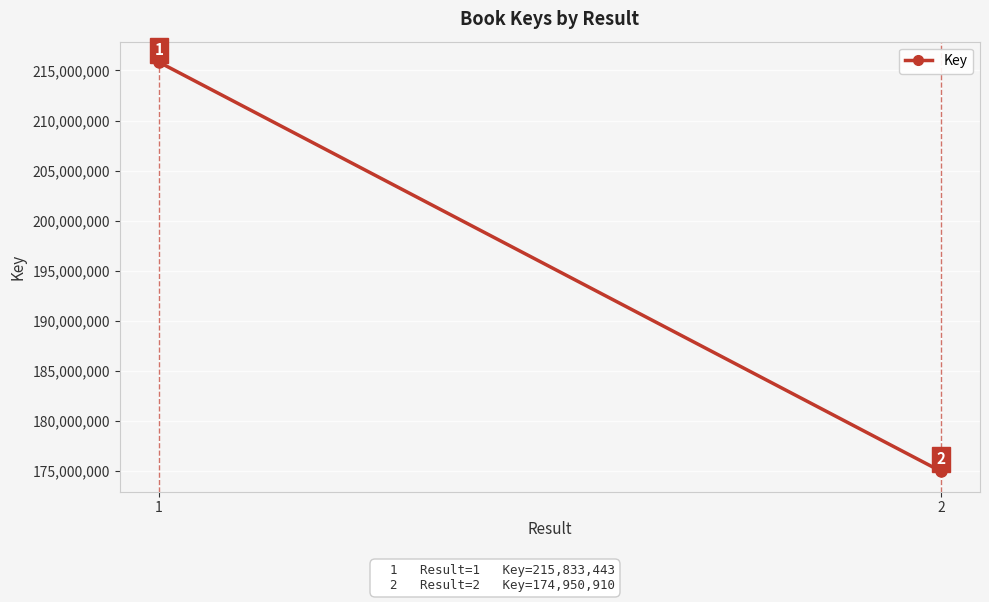

How many lines are shown in the chart?

1